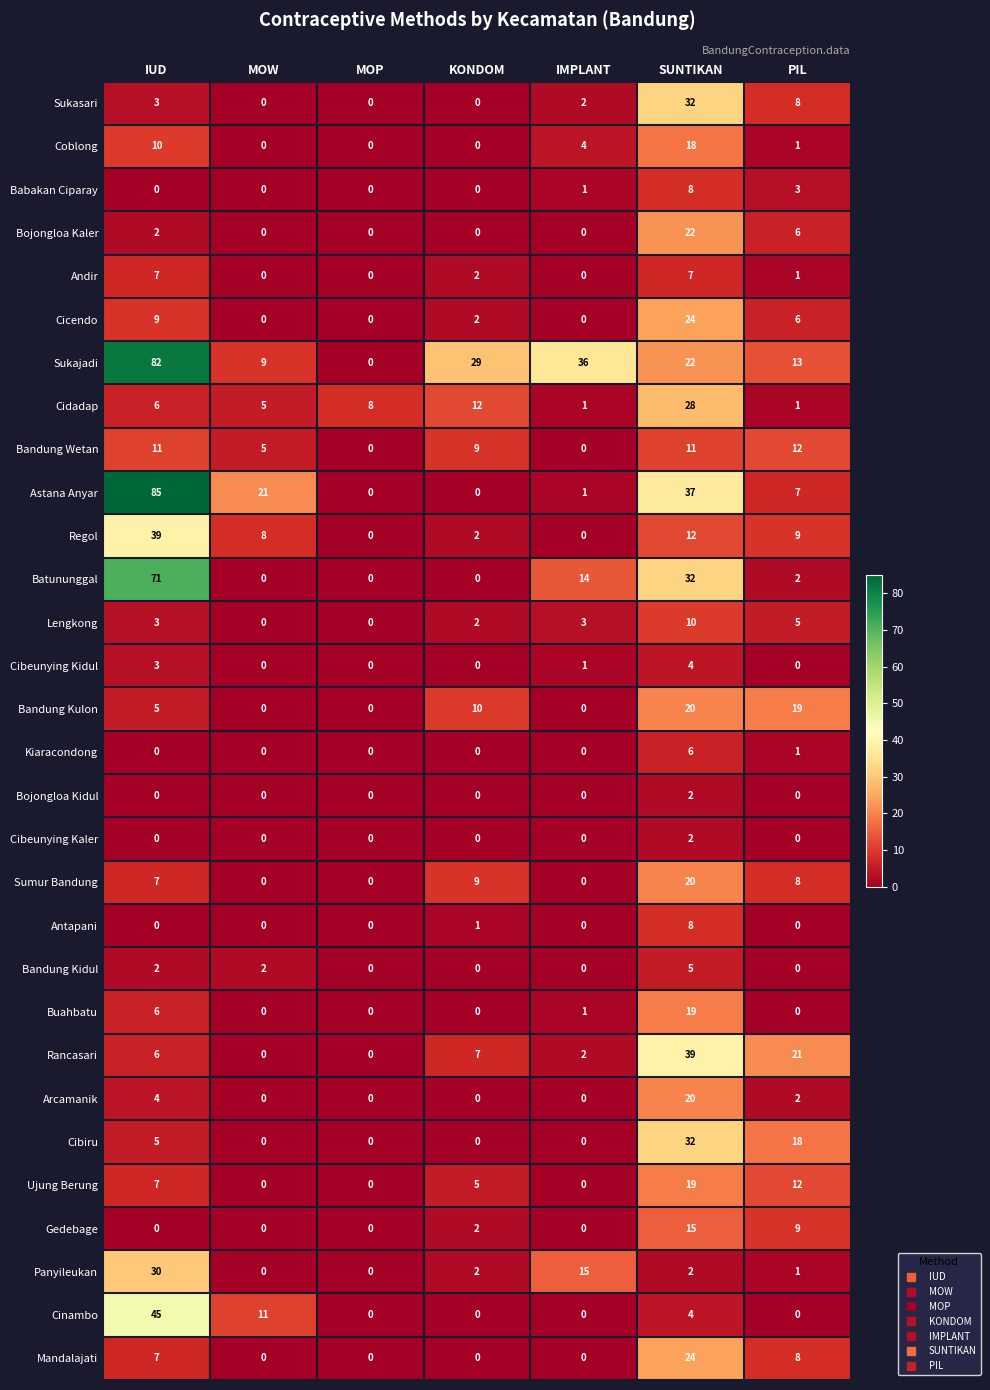

Which series has the largest range (max minus min)?

Astana Anyar